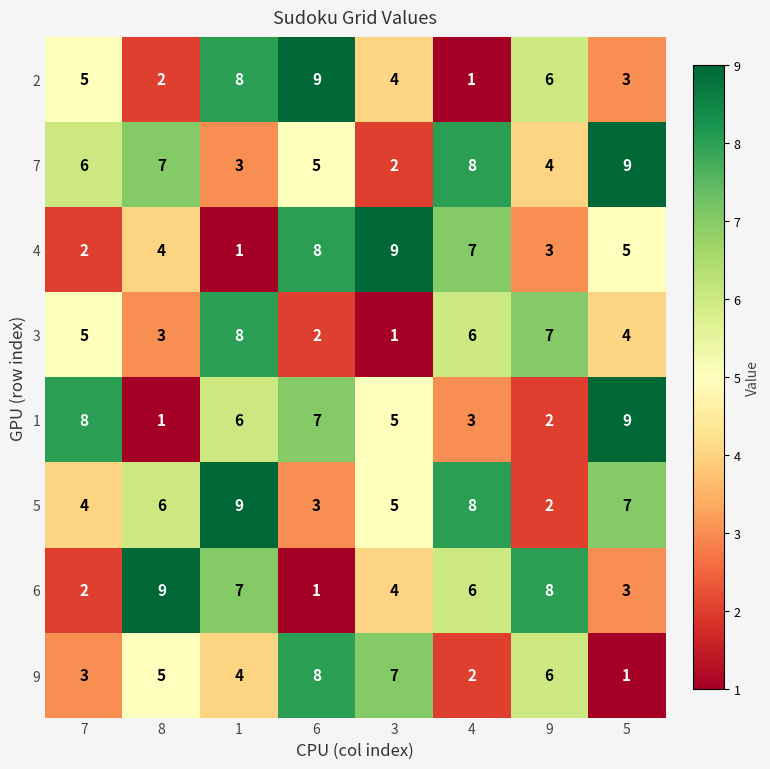

List the labels in order of 5 value, largest first.

1, 4, 5, 8, 3, 7, 6, 9